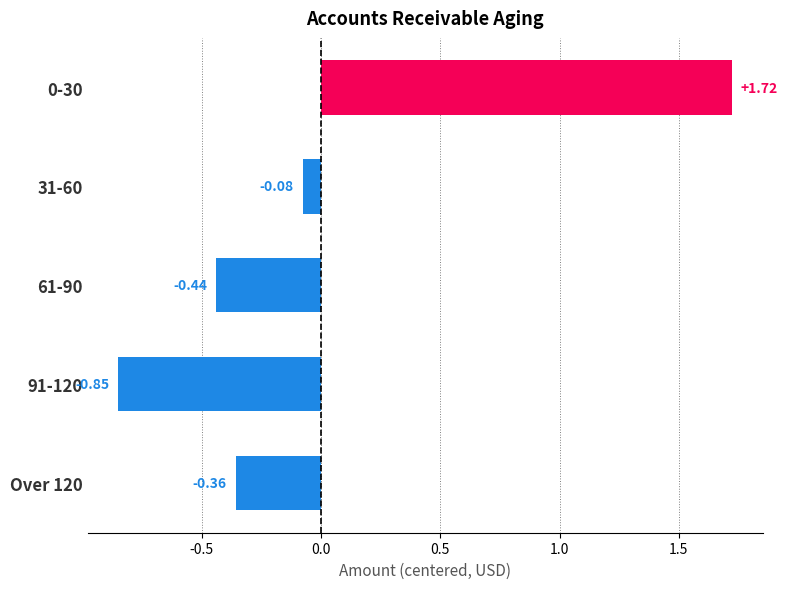

Does the chart contain any negative values?

Yes